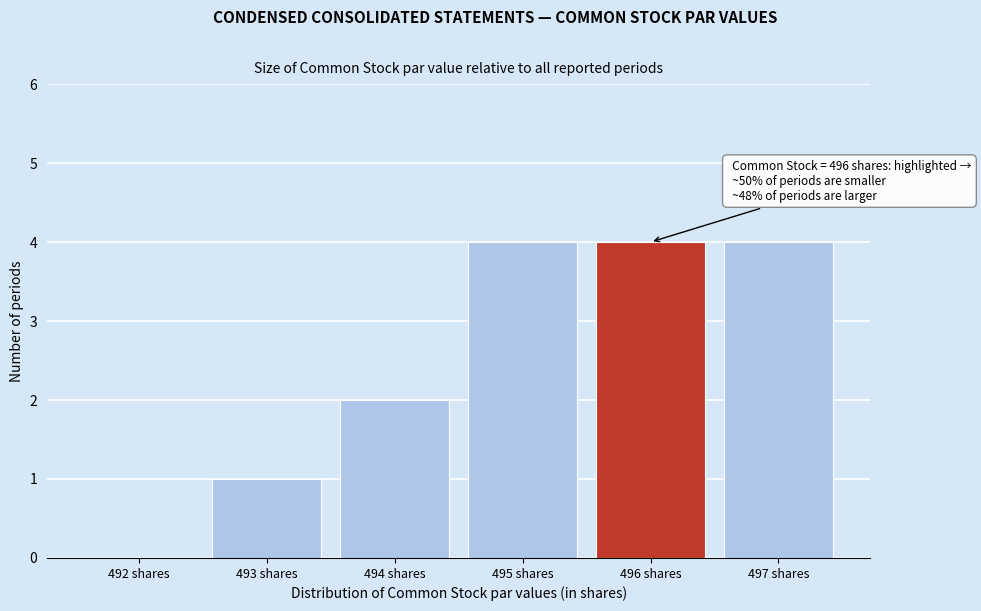

Reading left to right, extract all data points from this chart.

492 shares=0	493 shares=1	494 shares=2	495 shares=4	496 shares=4	497 shares=4